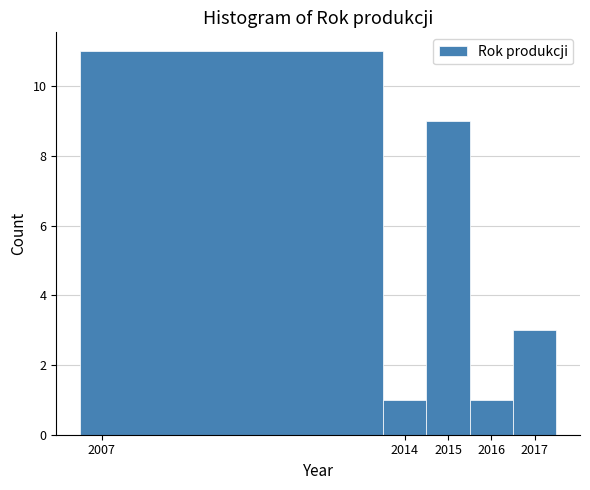

How tall is the bar that spans 2006.5 to 2013.5 on the x-axis? The values are not printed on the chart, so give them approximately, as read against the axis.

11